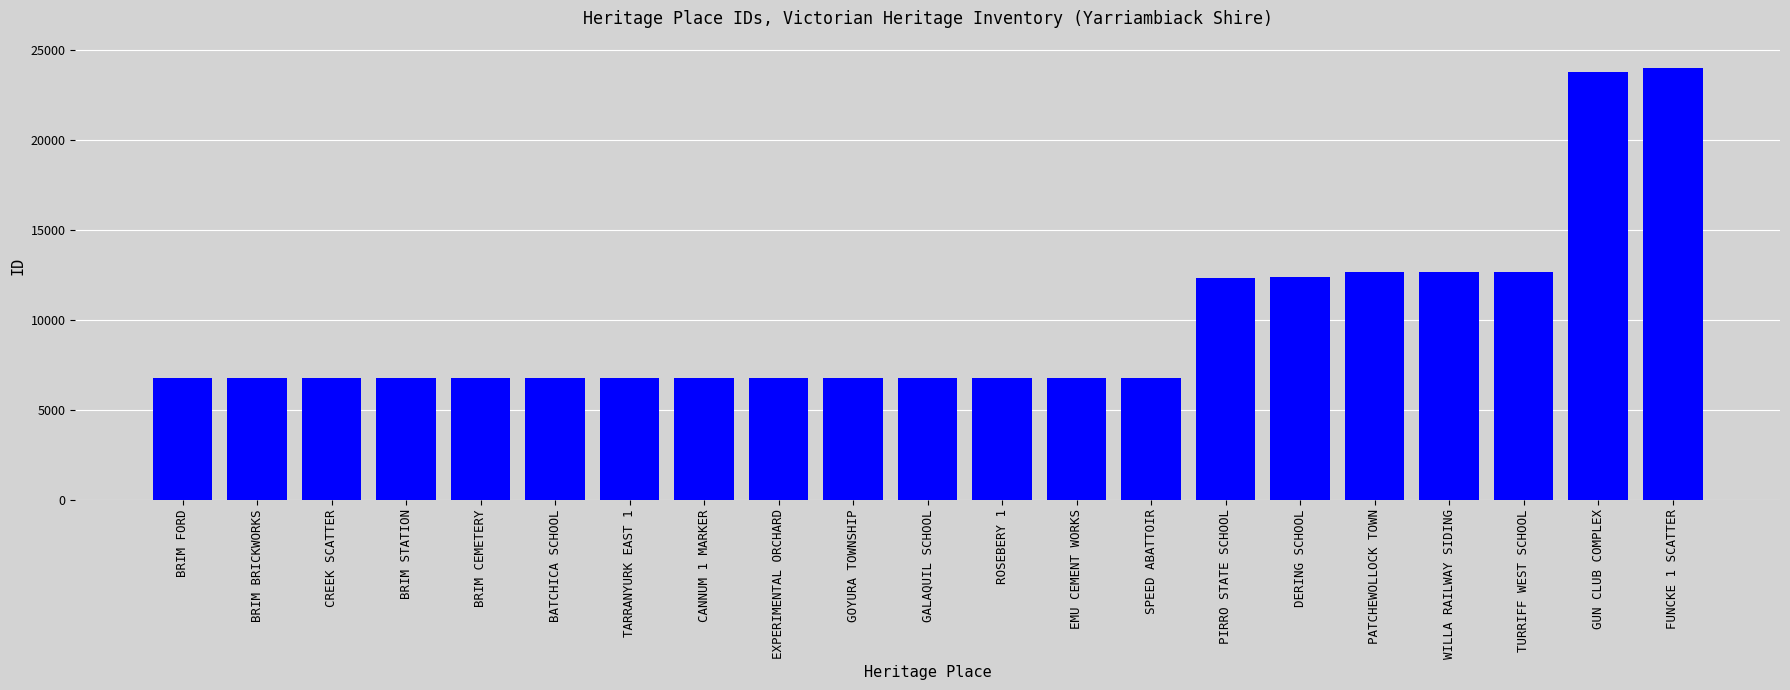

What is the maximum value shown in the chart?

24017